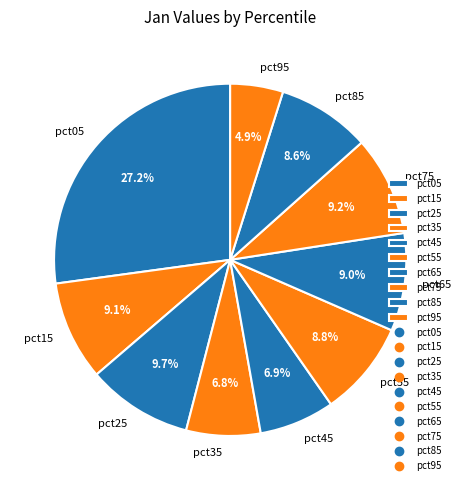

Which category has the biggest portion of the pie?

pct05